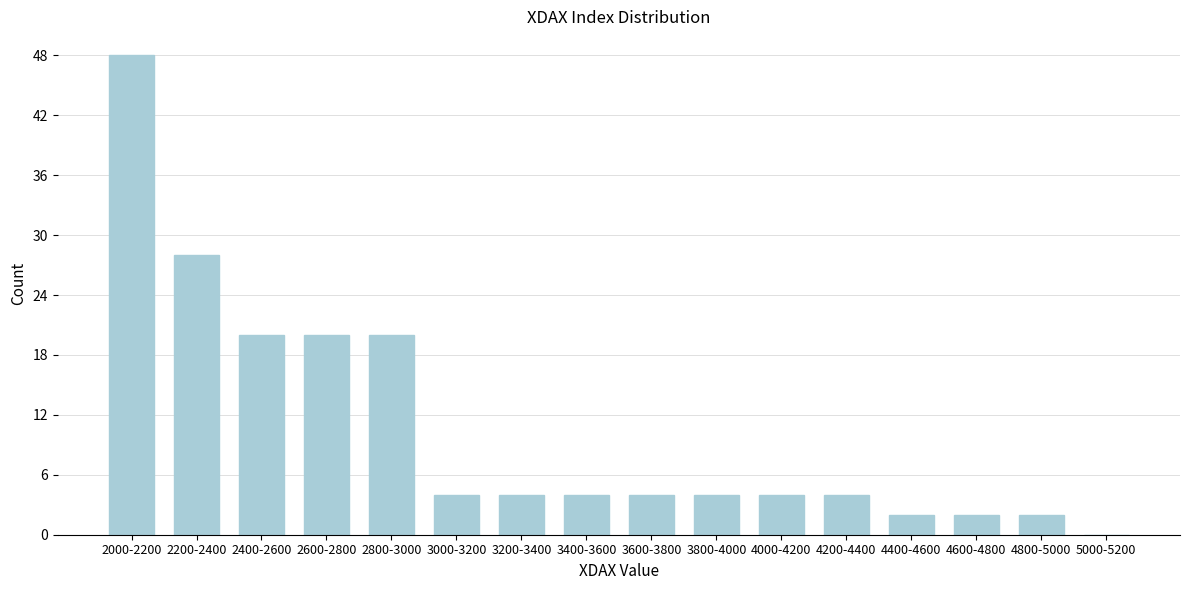

Reading right to left, transcribe all the data shown in this chart.

5000-5200=0	4800-5000=2	4600-4800=2	4400-4600=2	4200-4400=4	4000-4200=4	3800-4000=4	3600-3800=4	3400-3600=4	3200-3400=4	3000-3200=4	2800-3000=20	2600-2800=20	2400-2600=20	2200-2400=28	2000-2200=48